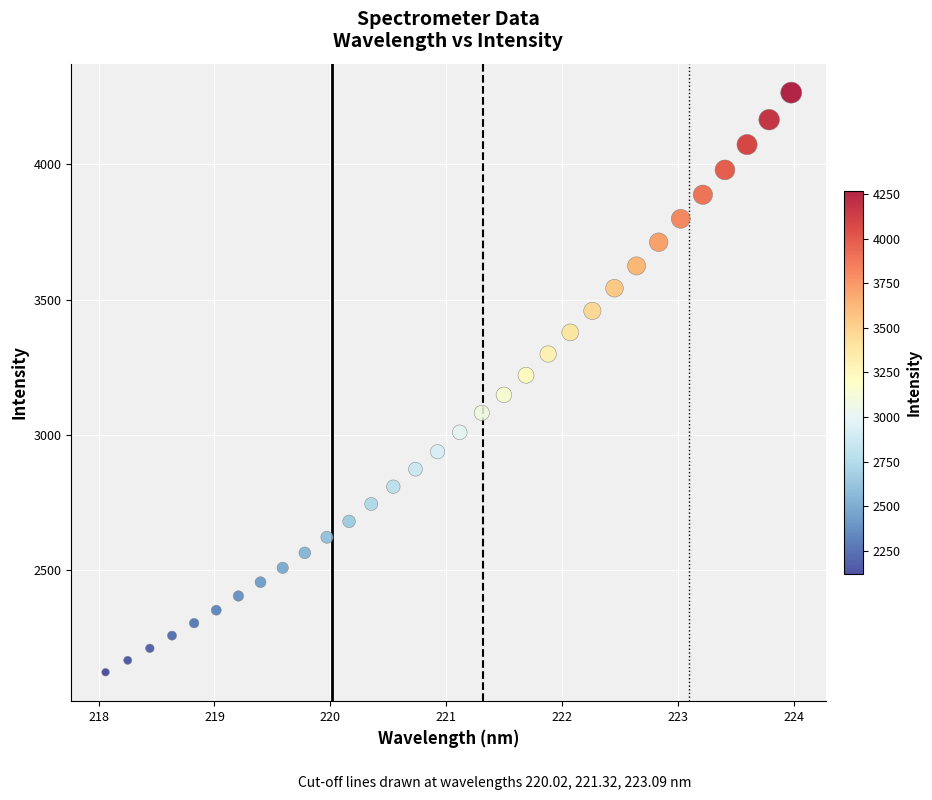

What is the range of X values (max minus min)?

5.9